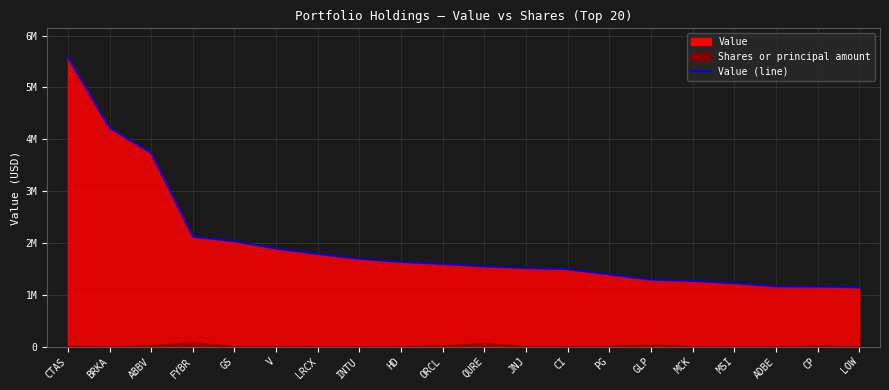

Does the chart have visible grid lines?

Yes